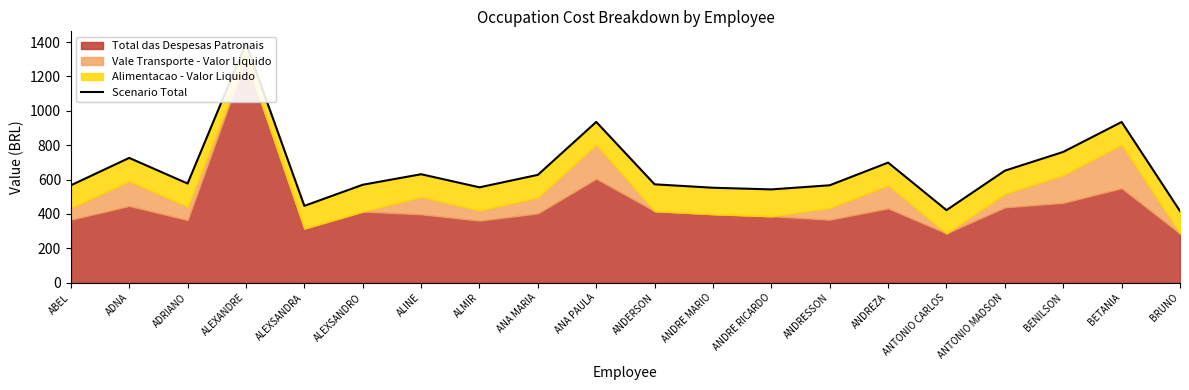

At which category does the data reach its first local valley?

ADRIANO